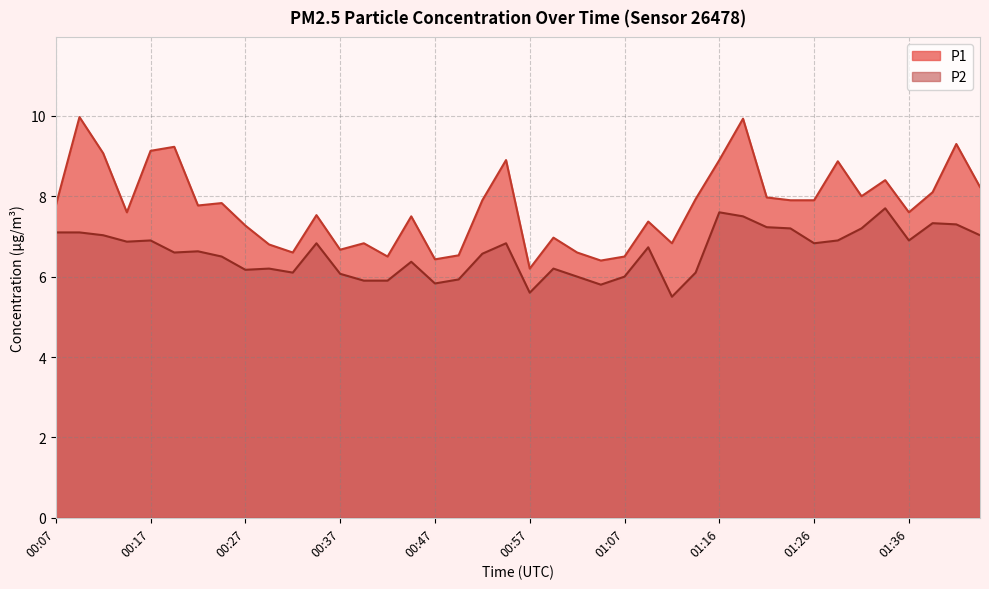

Reading left to right, list all the values displayed in this chart.

P1: 7.8	10.0	9.1	7.6	9.1	9.2	7.8	7.8	7.3	6.8	6.6	7.5	6.7	6.8	6.5	7.5	6.4	6.5	7.9	8.9	6.2	7.0	6.6	6.4	6.5	7.4	6.8	7.9	8.9	9.9	8.0	7.9	7.9	8.9	8.0	8.4	7.6	8.1	9.3	8.2
P2: 7.1	7.1	7.0	6.9	6.9	6.6	6.6	6.5	6.2	6.2	6.1	6.8	6.1	5.9	5.9	6.4	5.8	5.9	6.6	6.8	5.6	6.2	6.0	5.8	6.0	6.7	5.5	6.1	7.6	7.5	7.2	7.2	6.8	6.9	7.2	7.7	6.9	7.3	7.3	7.0